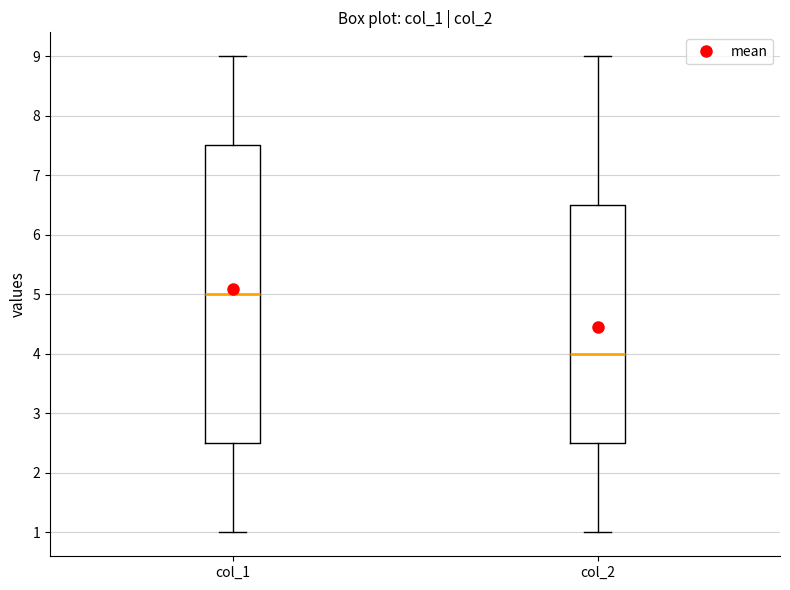

Where is the lower edge of the box for col_1 on the y-axis? The values are not printed on the chart, so give them approximately, as read against the axis.

2.5